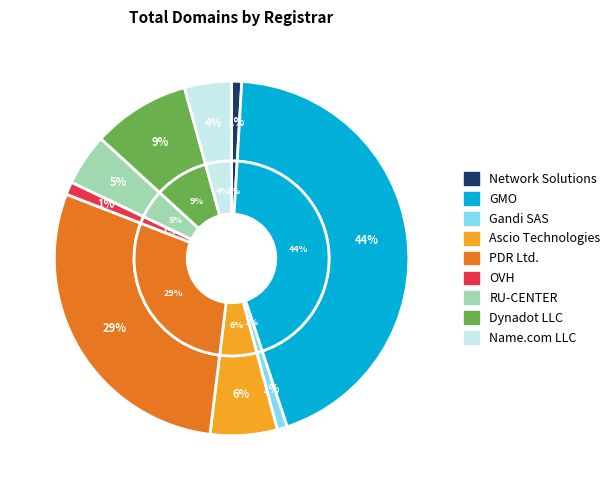

Between OVH and Gandi SAS, which is larger?

OVH